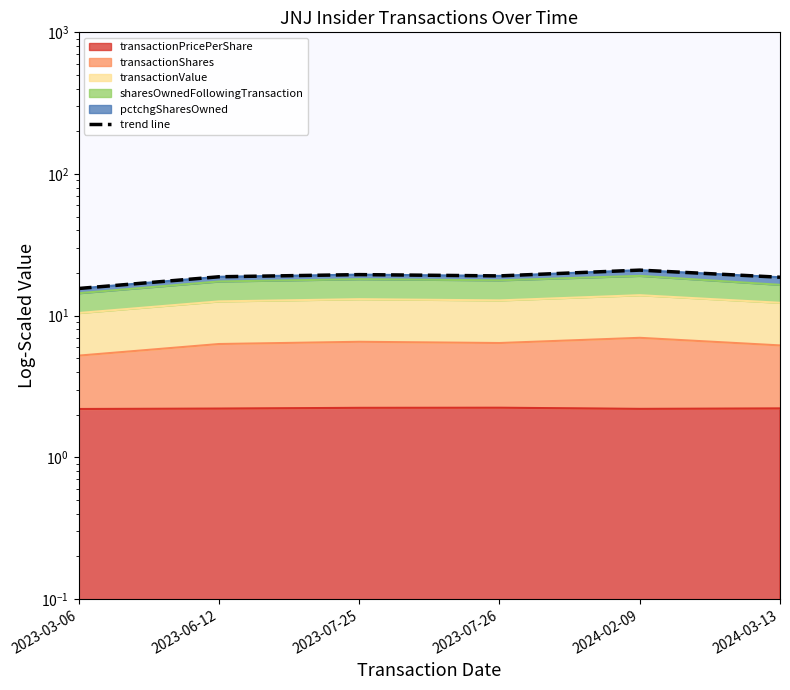

How many interior local valleys (lower than both neighbors) does the data have?

1